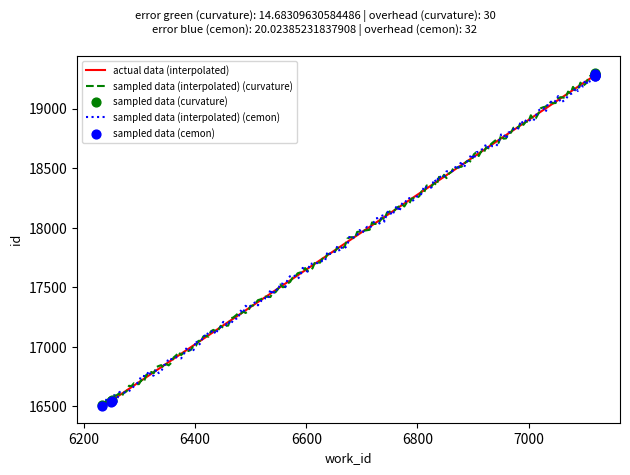

Which has a higher value, 6248 or 7120?

7120